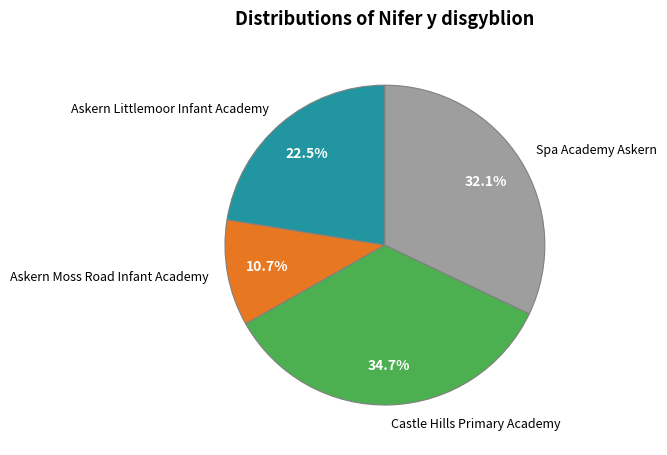

To the nearest percent, what portion does Castle Hills Primary Academy represent?

35%